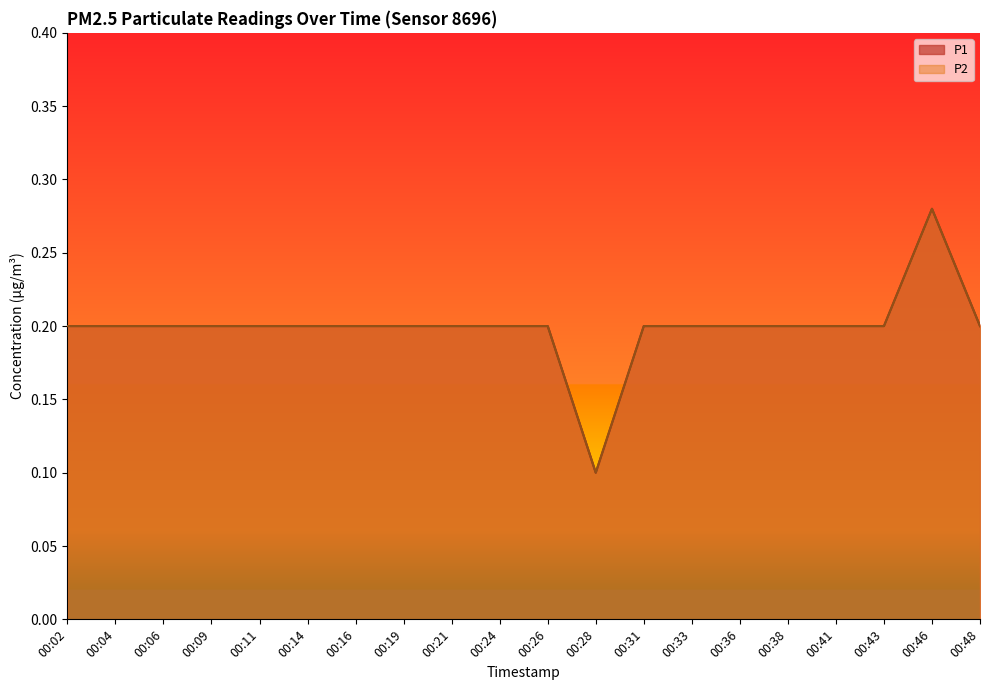

What is the minimum value for P2?

0.1